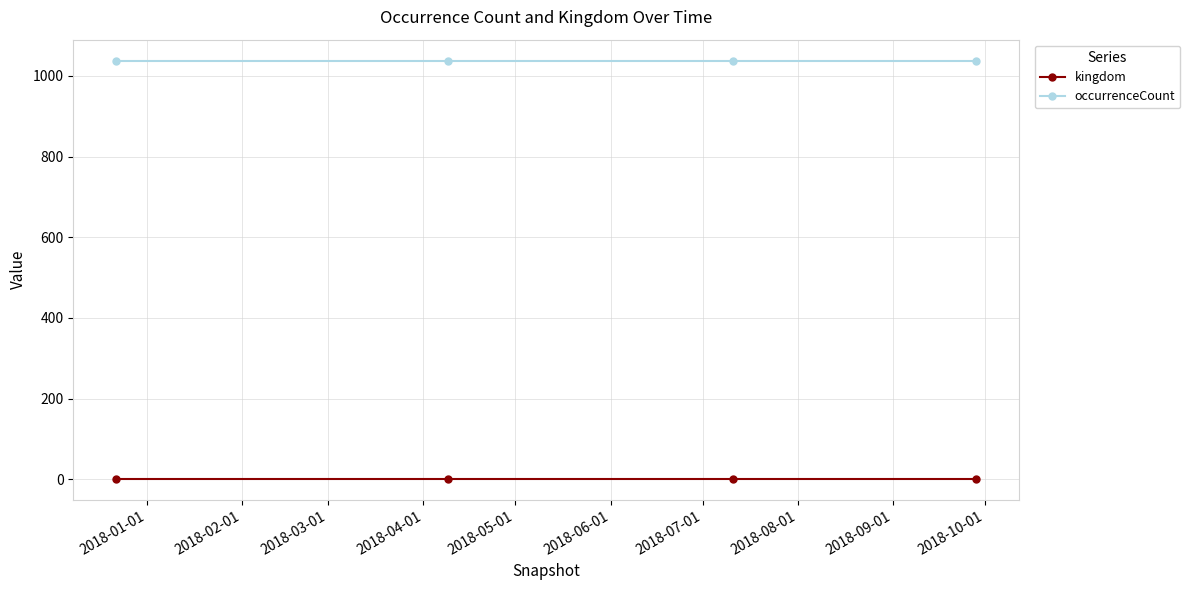

Which series has the largest total across all categories?

occurrenceCount